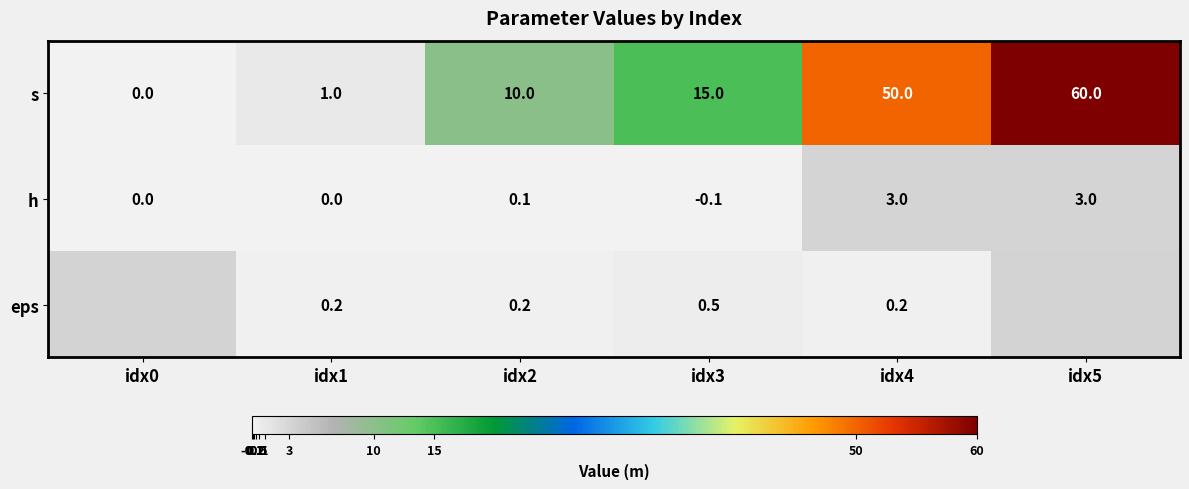

At which category is the sum across all series the highest?

idx4